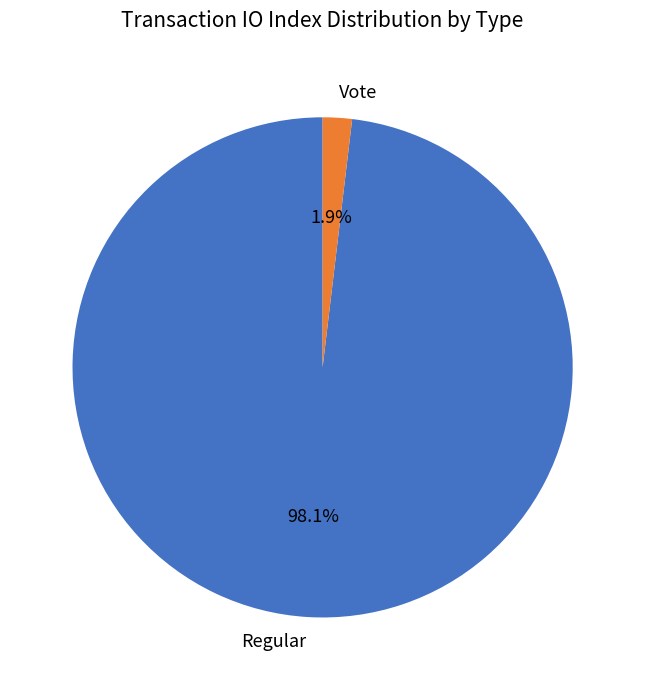

To the nearest percent, what is the difference between the Regular and Vote slice percentages?

96%